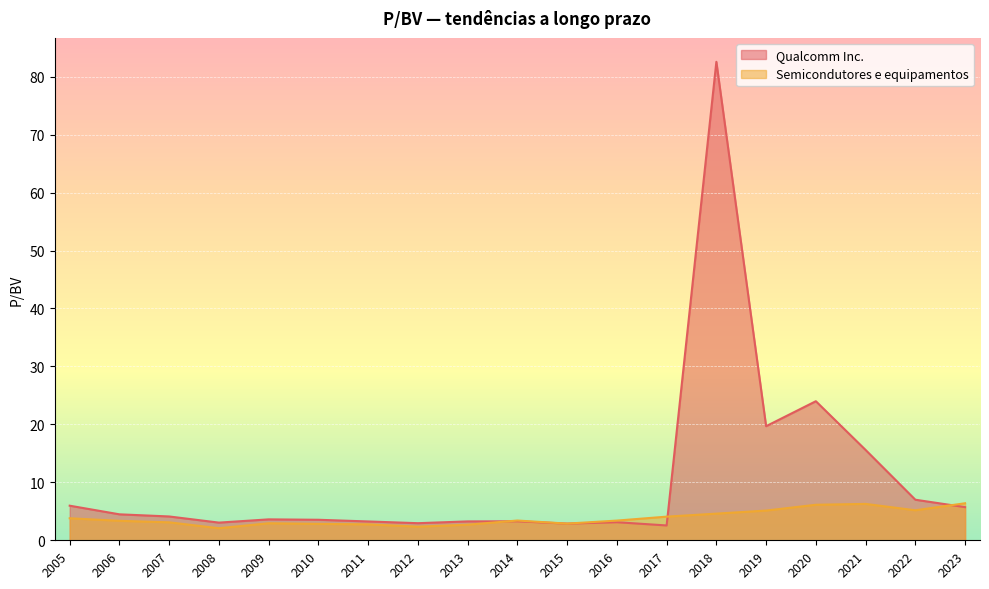

What is the total value across all series at 2006?

7.8